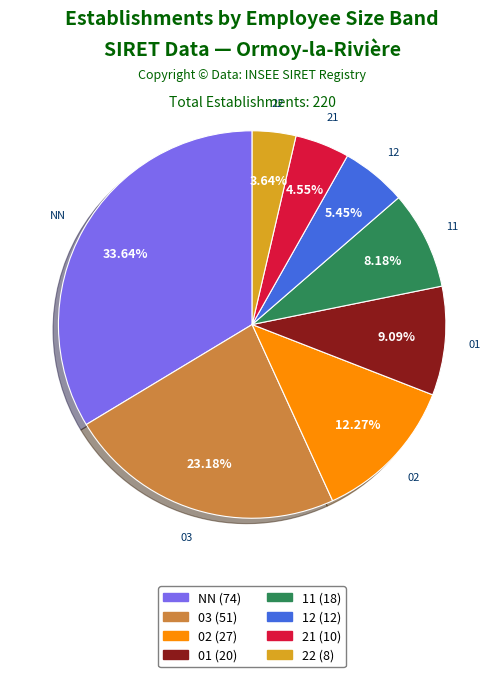

Does any single category account for the majority?

No